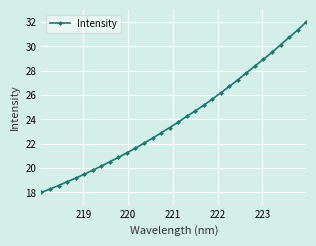

What is the value of the 10th point from the left?

20.9